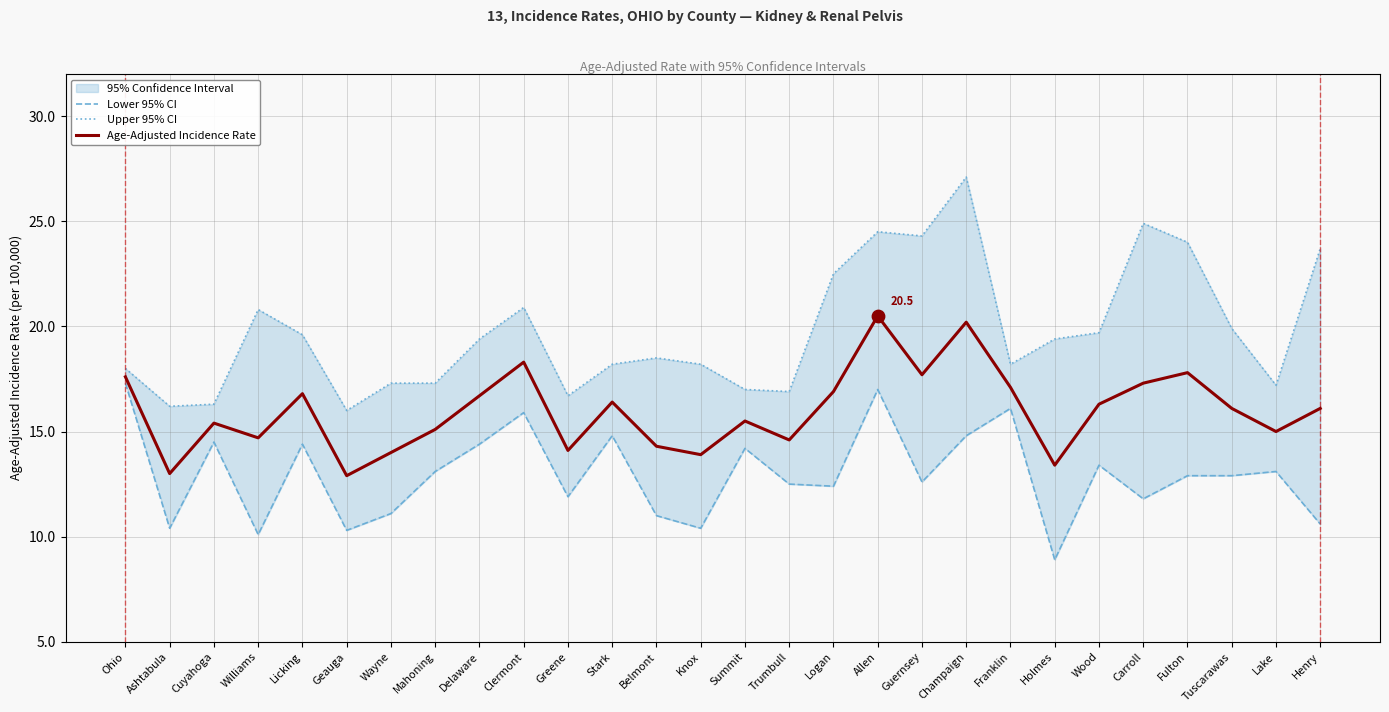

Is it true that Age-Adjusted Incidence Rate equals 29.1 at Franklin?

False